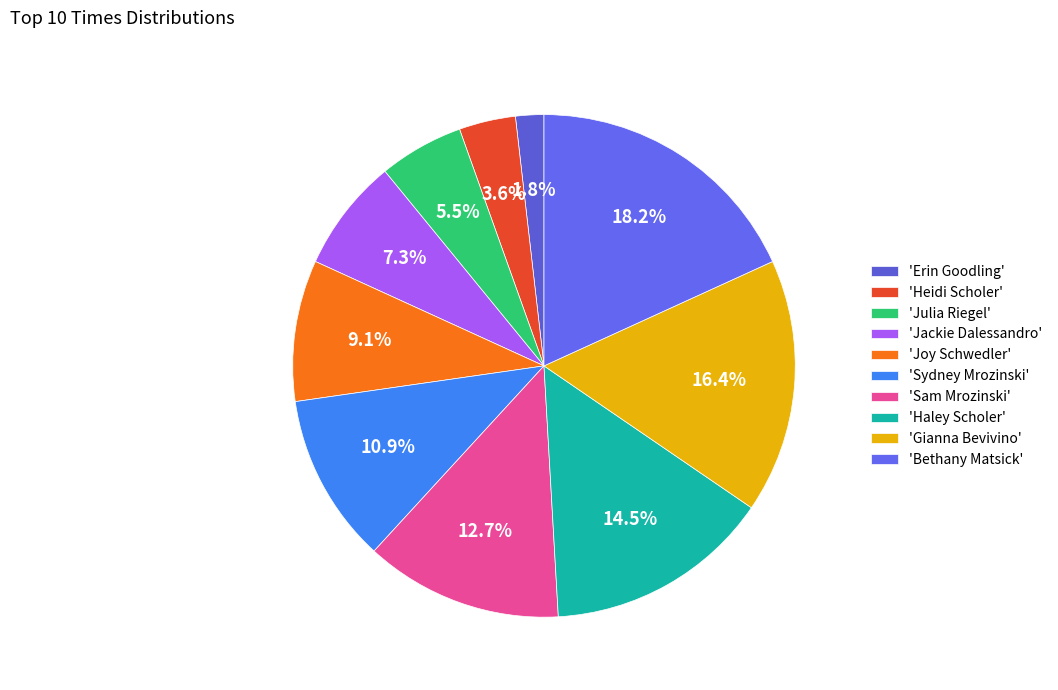

To the nearest percent, what is the average slice percentage?

10%